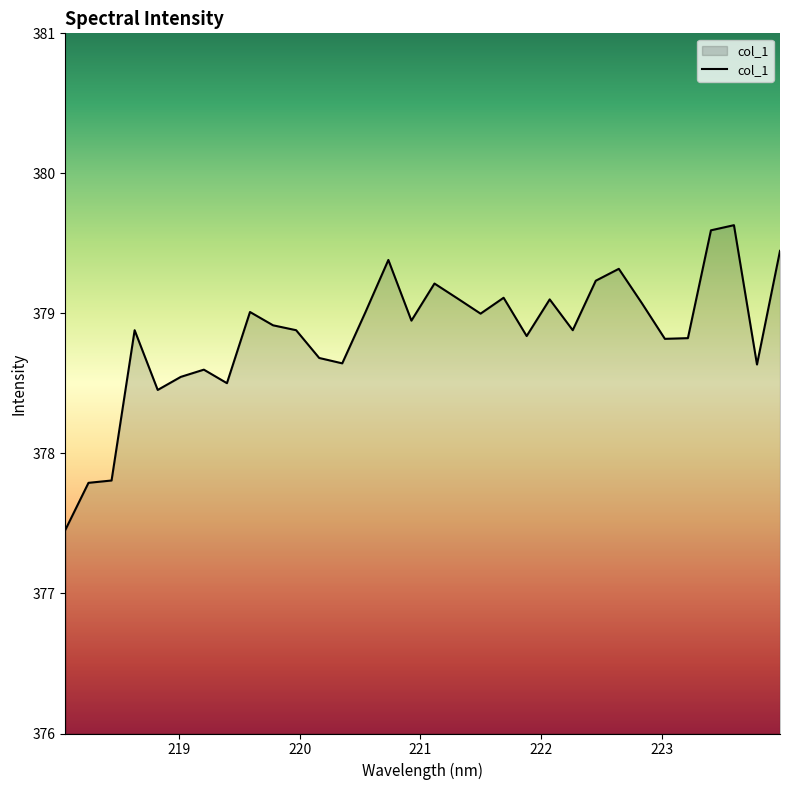

What is the smallest value displayed?

377.5